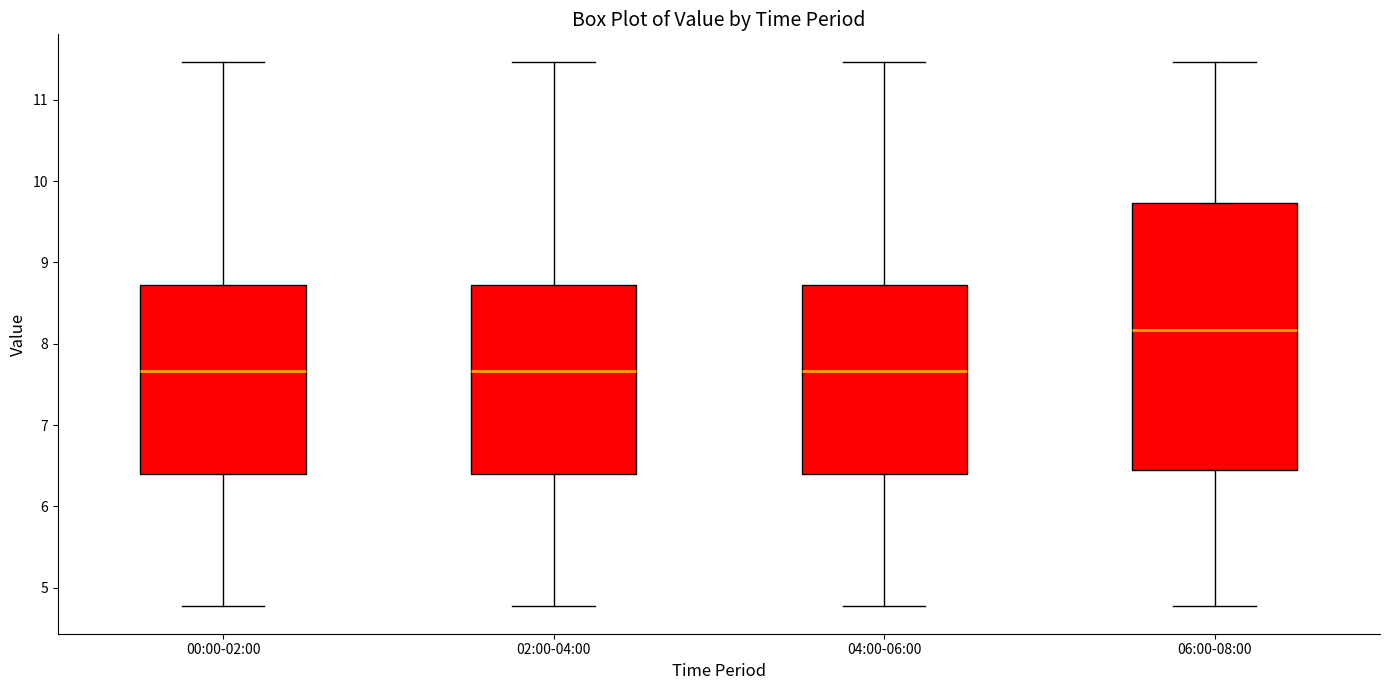

Reading left to right, read every box against the y-axis: the position of its median line, the range the box covers, and the ends of its whiskers. The values are not printed on the chart, so give them approximately, as read against the axis.

00:00-02:00: median 7.7, box 6.4 to 8.7, whiskers 4.8 to 11.5
02:00-04:00: median 7.7, box 6.4 to 8.7, whiskers 4.8 to 11.5
04:00-06:00: median 7.7, box 6.4 to 8.7, whiskers 4.8 to 11.5
06:00-08:00: median 8.2, box 6.5 to 9.7, whiskers 4.8 to 11.5